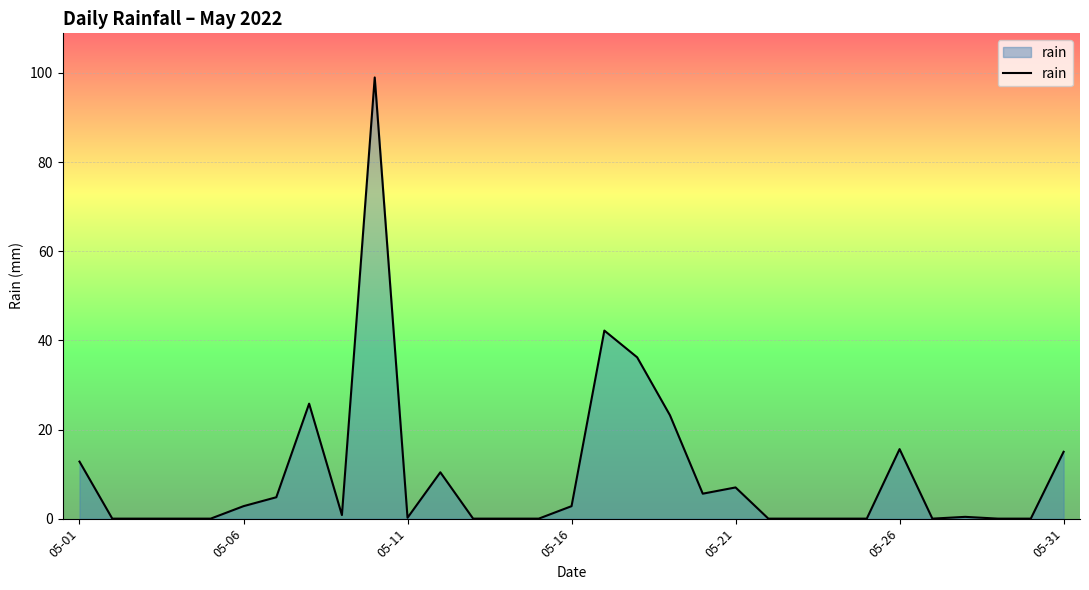

At which category does the data reach its first local peak?

7